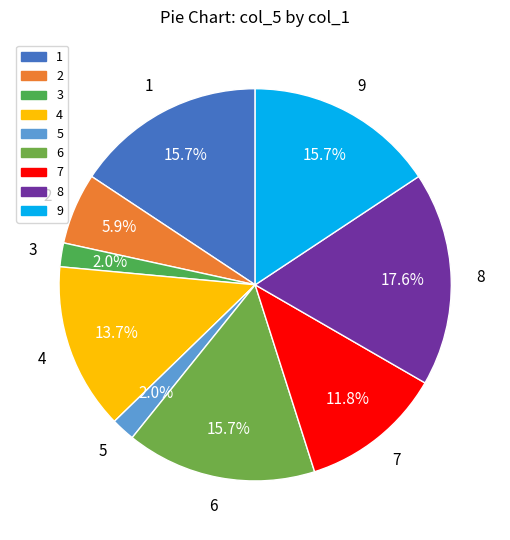

Which category has the biggest portion of the pie?

8